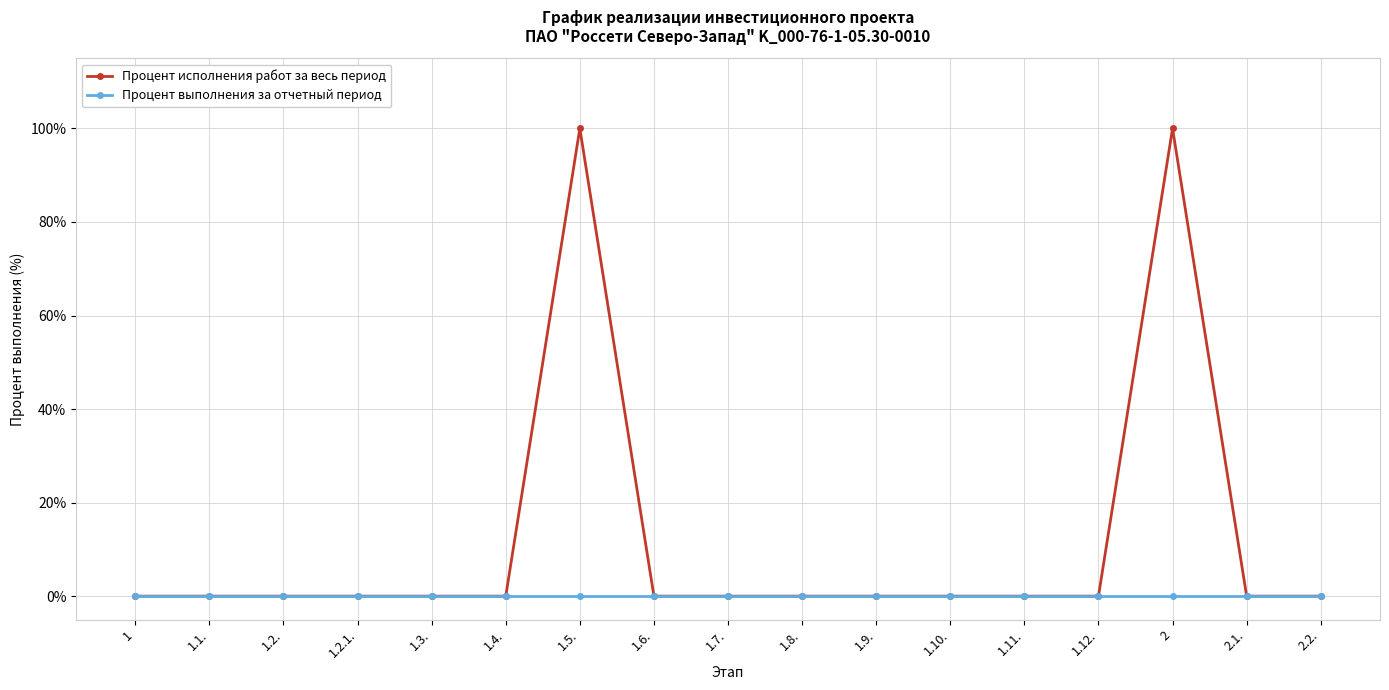

The value of Процент исполнения работ за весь период at 1.7. is 0. True or false?

True